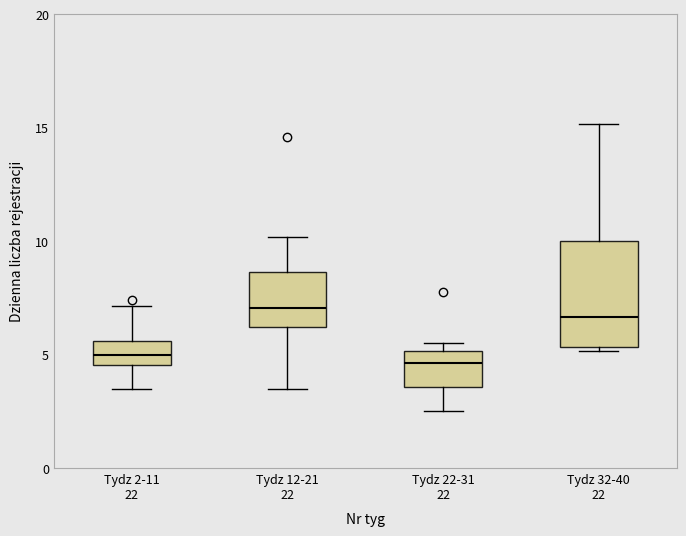

Where is the upper edge of the box for Tydz 2-11 22 on the y-axis? The values are not printed on the chart, so give them approximately, as read against the axis.

5.5